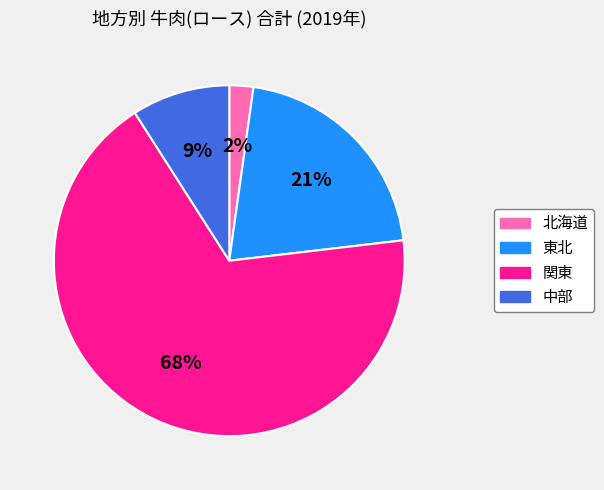

To the nearest percent, what is the average slice percentage?

25%